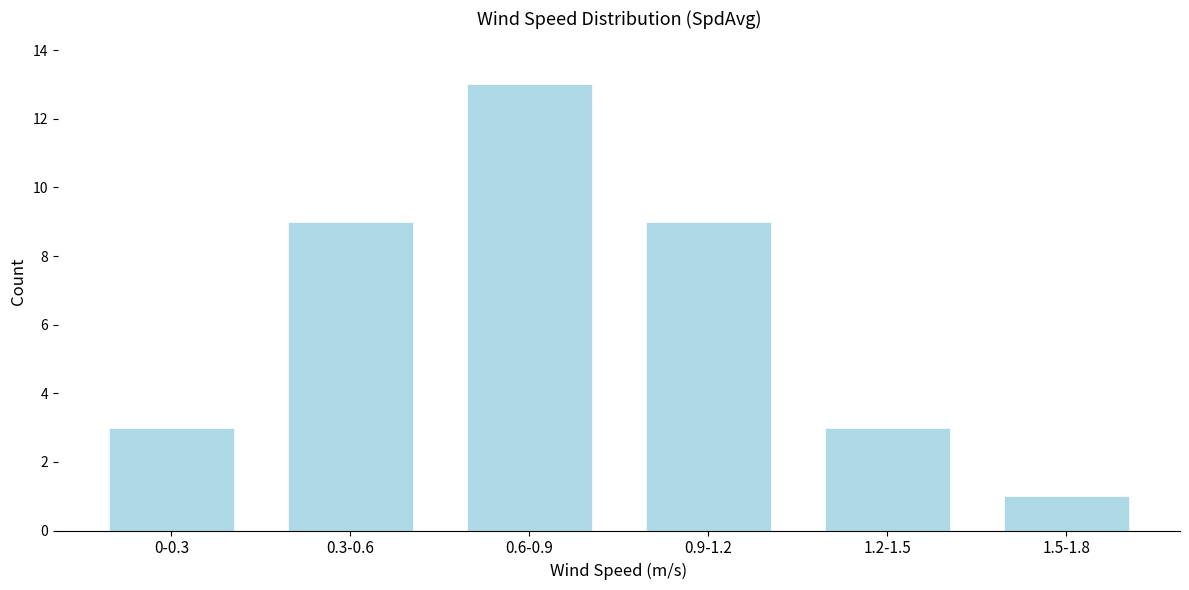

Reading left to right, list all the values displayed in this chart.

0-0.3=3	0.3-0.6=9	0.6-0.9=13	0.9-1.2=9	1.2-1.5=3	1.5-1.8=1